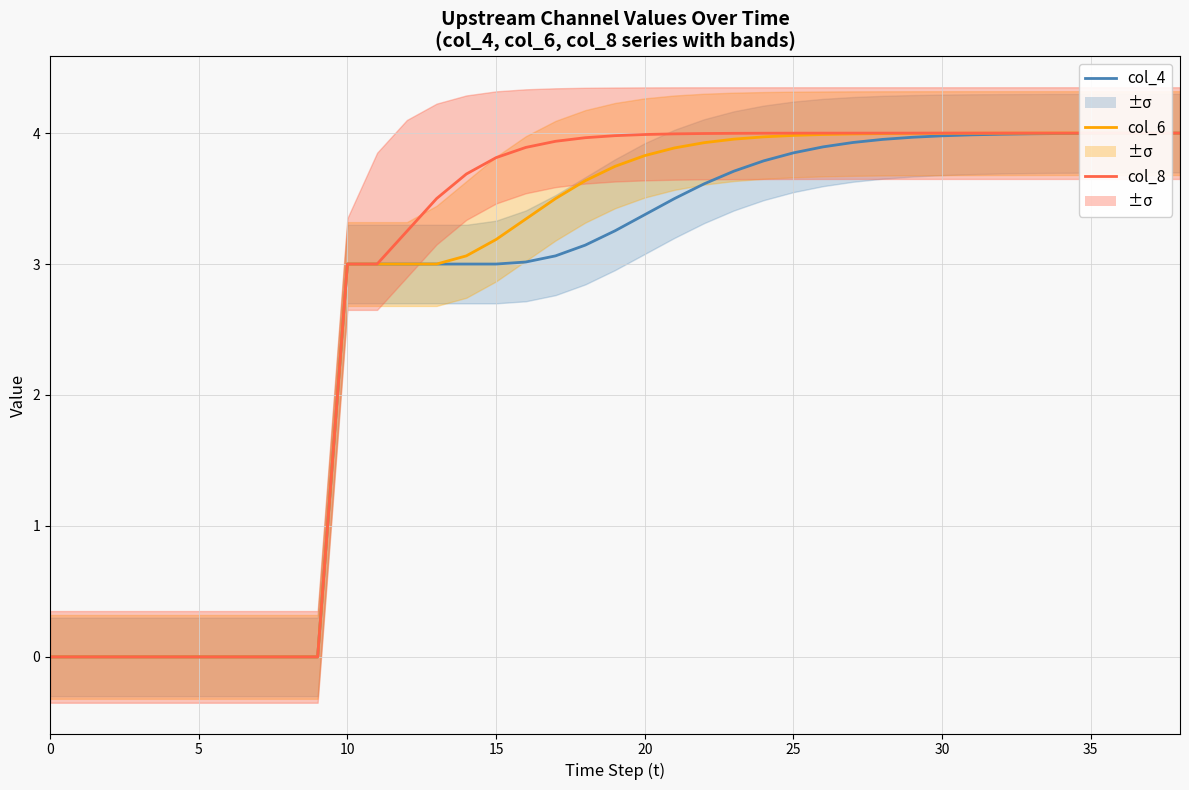

At how many categories does at least one series exceed 1?

29